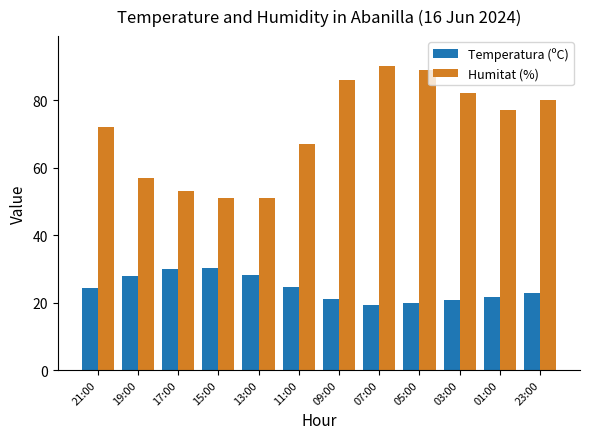

What is the difference between the highest and lowest values at 17:00?

23.0